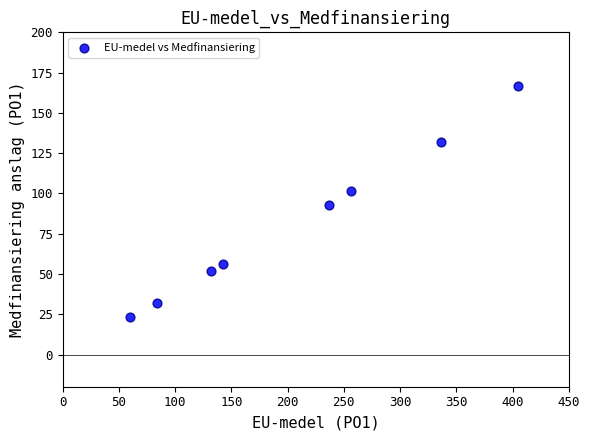

What is the average Y value?

82.1